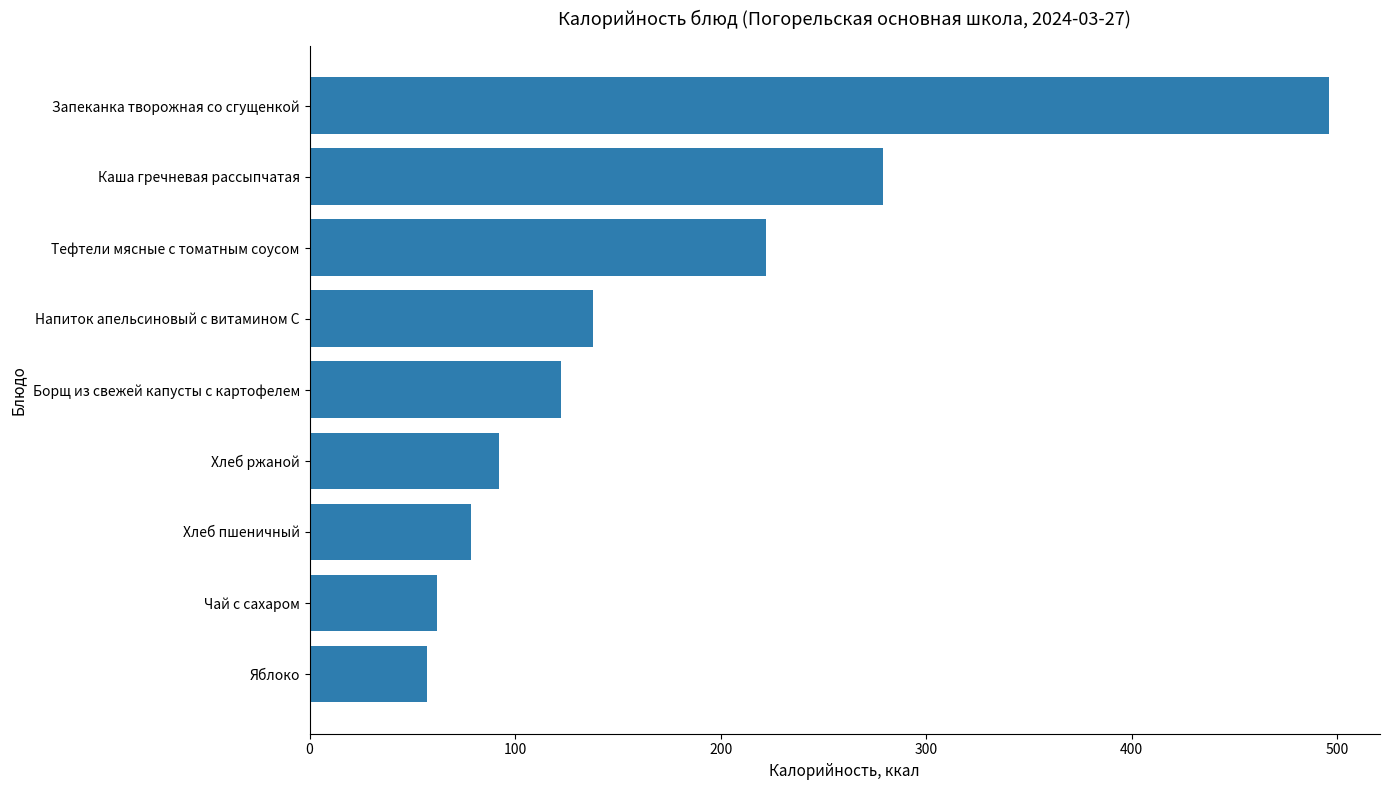

Reading bottom to top, list all the values displayed in this chart.

57.2	62.0	78.6	92.0	122.2	138.0	222.2	279.0	496.0